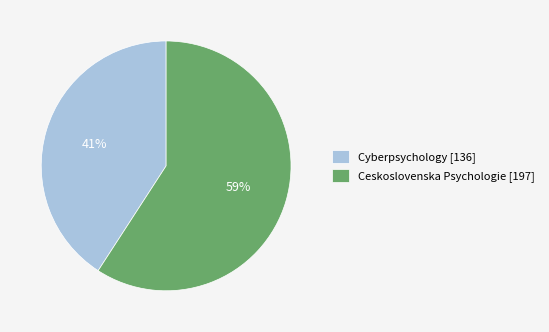

To the nearest percent, what is the difference between the Cyberpsychology and Ceskoslovenska Psychologie slice percentages?

18%